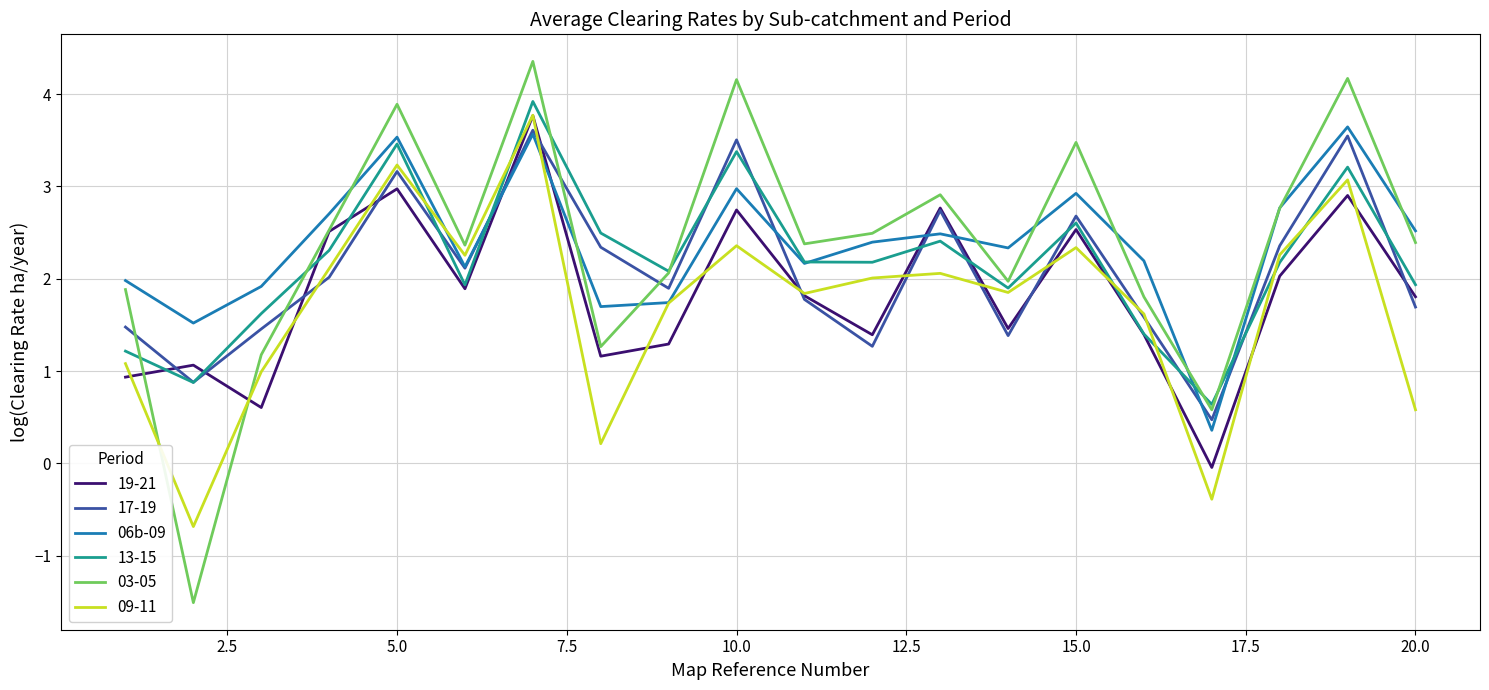

What is the minimum value for 13-15?

0.6